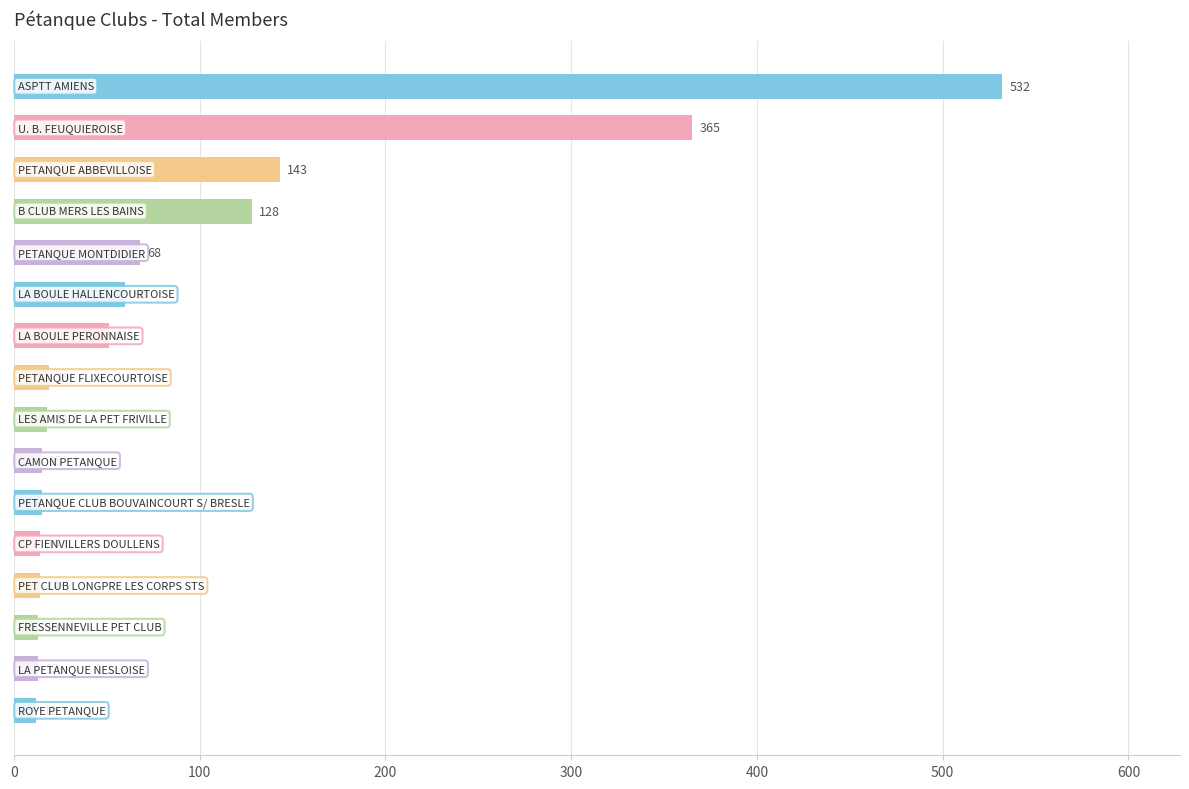

What is the maximum value shown in the chart?

532